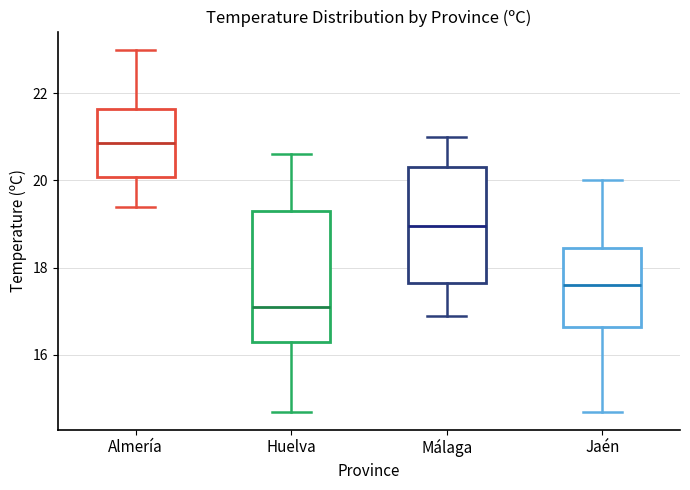

Comparing the boxes themselves (not the whiskers), which one is the tallest?

Huelva